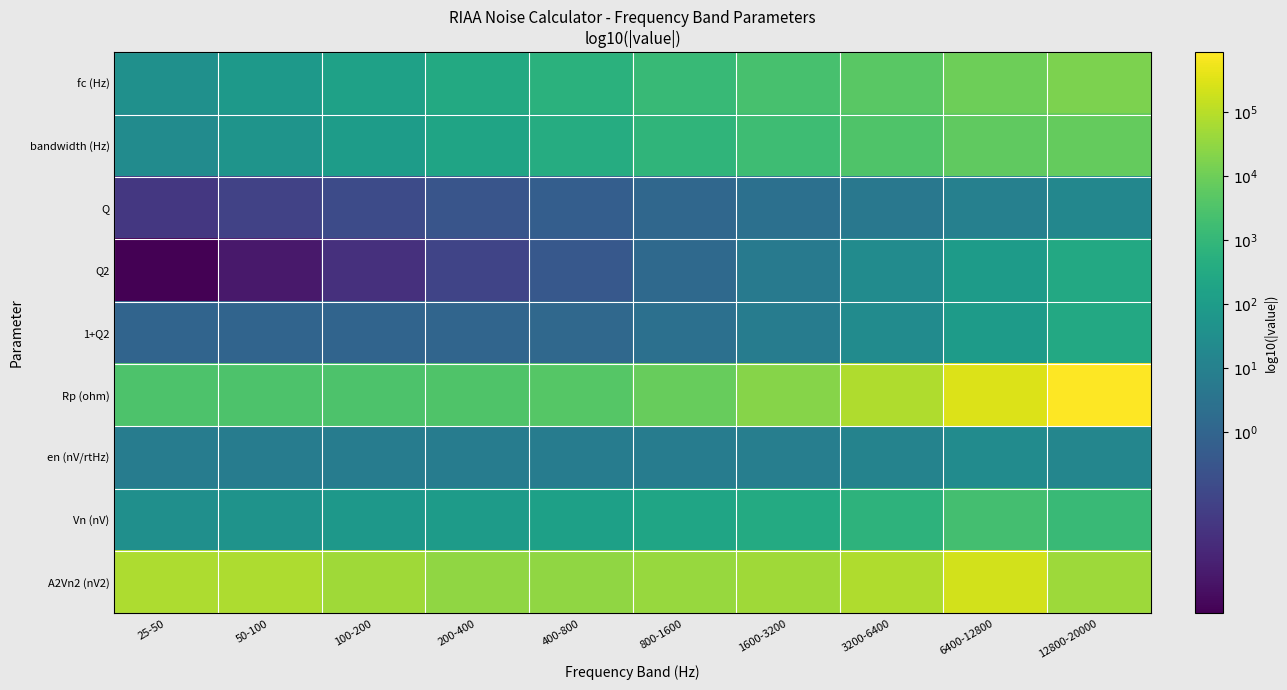

Reading right to left, list all the values displayed in this chart.

fc (Hz): 12800-20000=4.2	6400-12800=4.0	3200-6400=3.7	1600-3200=3.4	800-1600=3.1	400-800=2.8	200-400=2.5	100-200=2.2	50-100=1.9	25-50=1.6
bandwidth (Hz): 12800-20000=3.9	6400-12800=3.8	3200-6400=3.5	1600-3200=3.2	800-1600=2.9	400-800=2.6	200-400=2.3	100-200=2.0	50-100=1.7	25-50=1.4
Q: 12800-20000=1.2	6400-12800=1.0	3200-6400=0.7	1600-3200=0.4	800-1600=0.1	400-800=-0.2	200-400=-0.5	100-200=-0.8	50-100=-1.1	25-50=-1.4
Q2: 12800-20000=2.5	6400-12800=2.0	3200-6400=1.4	1600-3200=0.8	800-1600=0.2	400-800=-0.4	200-400=-1.0	100-200=-1.6	50-100=-2.2	25-50=-2.8
1+Q2: 12800-20000=2.5	6400-12800=2.0	3200-6400=1.4	1600-3200=0.8	800-1600=0.4	400-800=0.1	200-400=0.0	100-200=0.0	50-100=0.0	25-50=0.0
Rp (ohm): 12800-20000=5.9	6400-12800=5.5	3200-6400=4.9	1600-3200=4.3	800-1600=3.9	400-800=3.6	200-400=3.5	100-200=3.5	50-100=3.5	25-50=3.5
en (nV/rtHz): 12800-20000=1.2	6400-12800=1.4	3200-6400=1.1	1600-3200=0.9	800-1600=0.9	400-800=0.8	200-400=0.8	100-200=0.8	50-100=0.8	25-50=0.8
Vn (nV): 12800-20000=3.1	6400-12800=3.3	3200-6400=2.8	1600-3200=2.5	800-1600=2.3	400-800=2.1	200-400=2.0	100-200=1.8	50-100=1.7	25-50=1.5
A2Vn2 (nV2): 12800-20000=4.6	6400-12800=5.3	3200-6400=4.9	1600-3200=4.7	800-1600=4.6	400-800=4.5	200-400=4.5	100-200=4.7	50-100=4.9	25-50=4.9